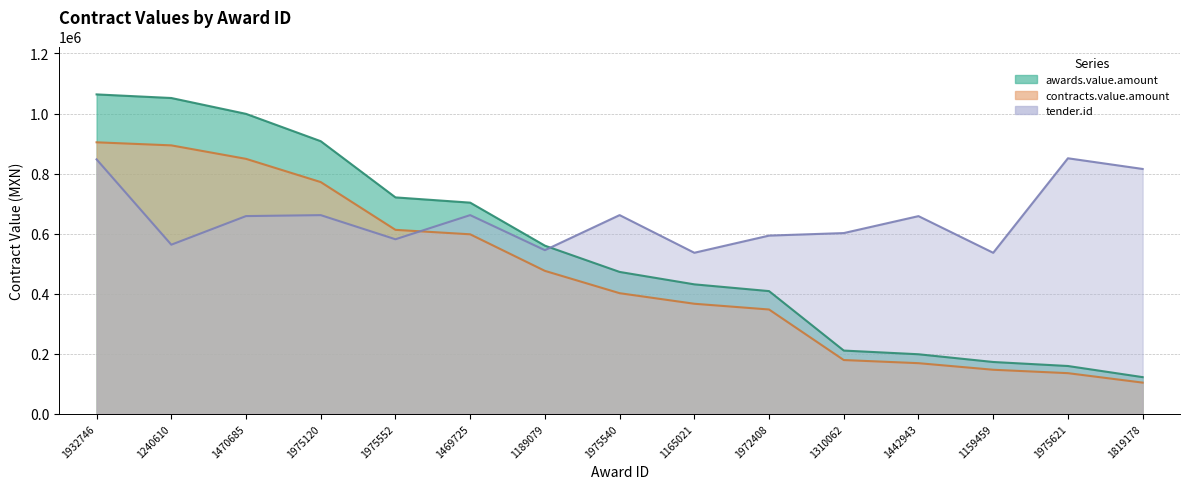

The value of tender.id at 1189079 is 291690.2. True or false?

False